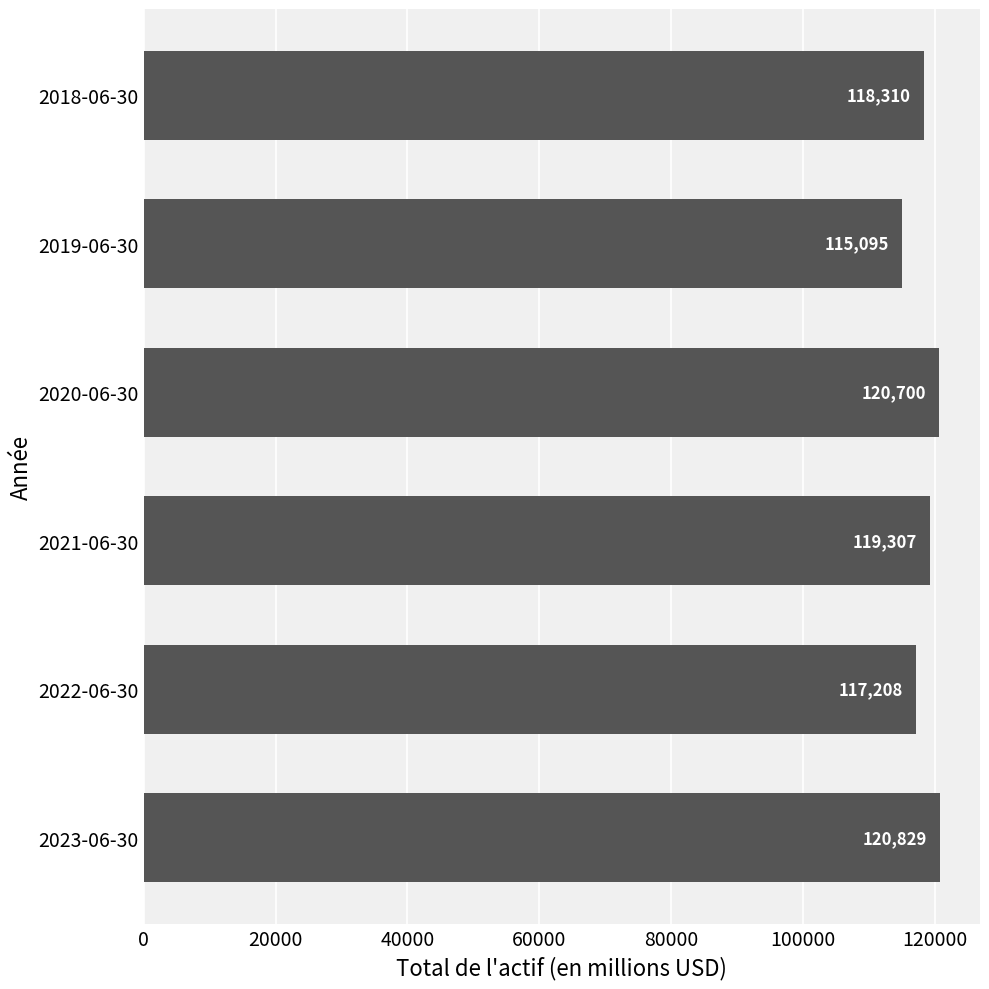

Which label corresponds to the smallest value in the chart?

2019-06-30